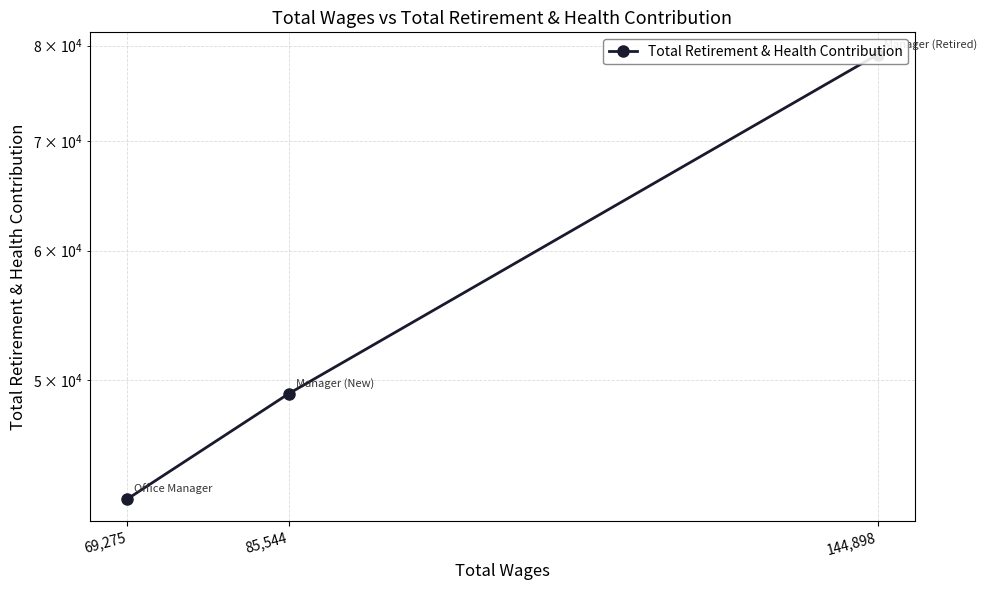

How many values are below 49071?

1